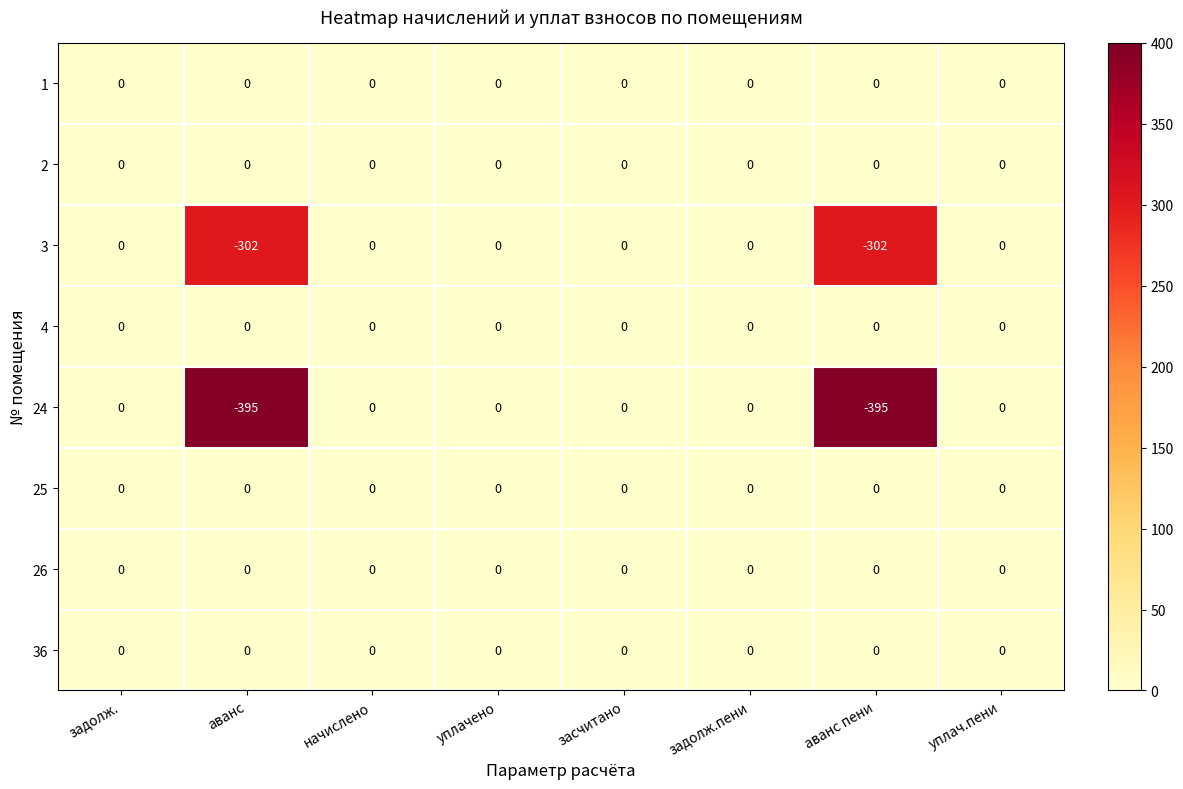

What is the sum of the 3 values at аванс and начислено?

-302